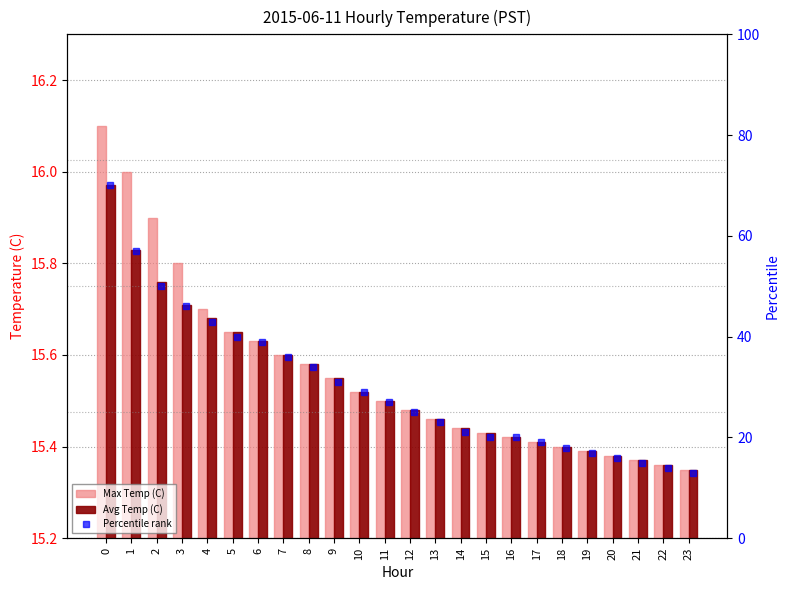

What is the minimum value shown in the chart?

13.0